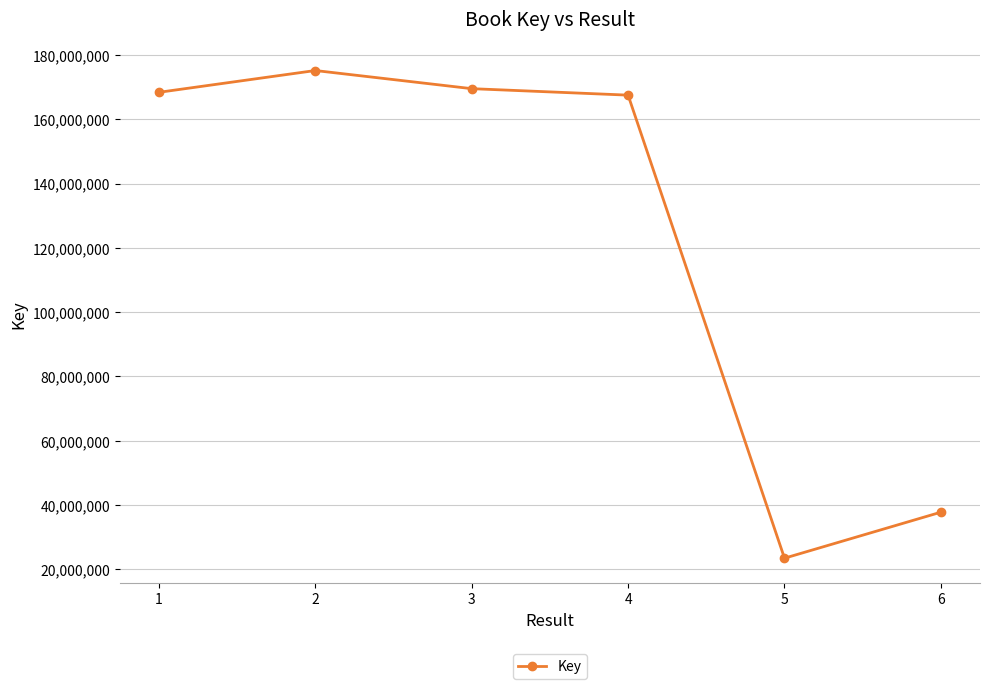

The value at 6 is 61938533. True or false?

False